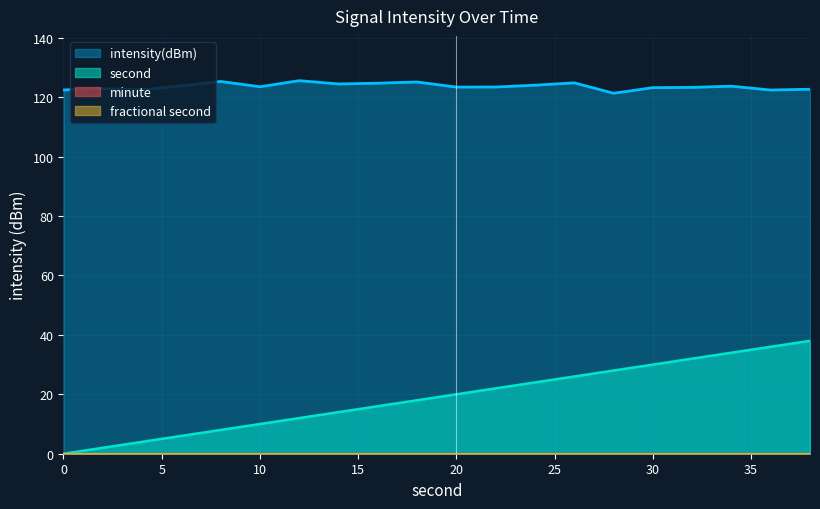

At which category is the sum across all series the highest?

38